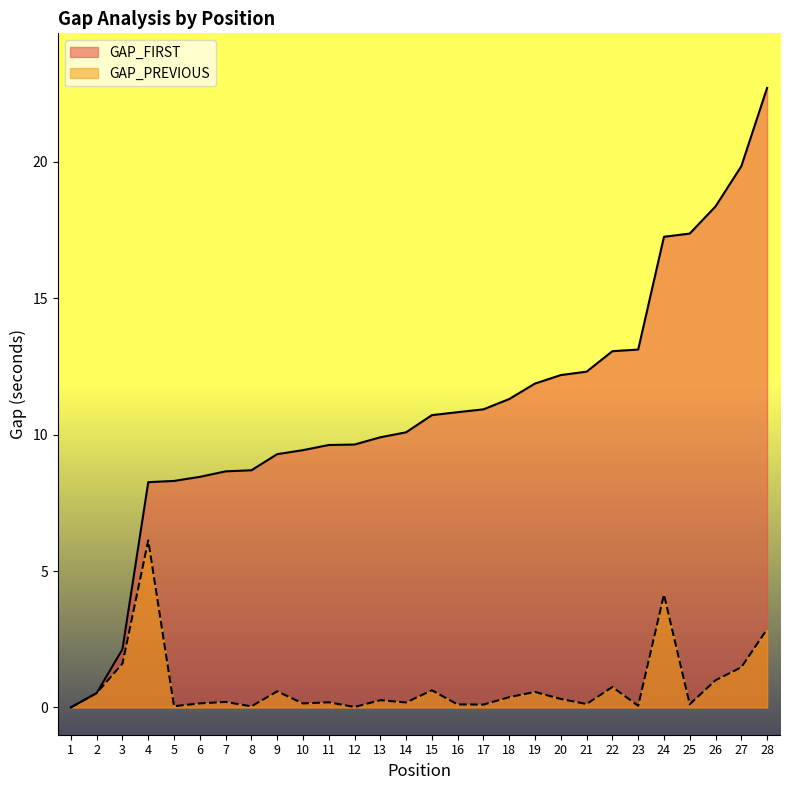

Between 6 and 8, which series saw the biggest shift?

GAP_FIRST